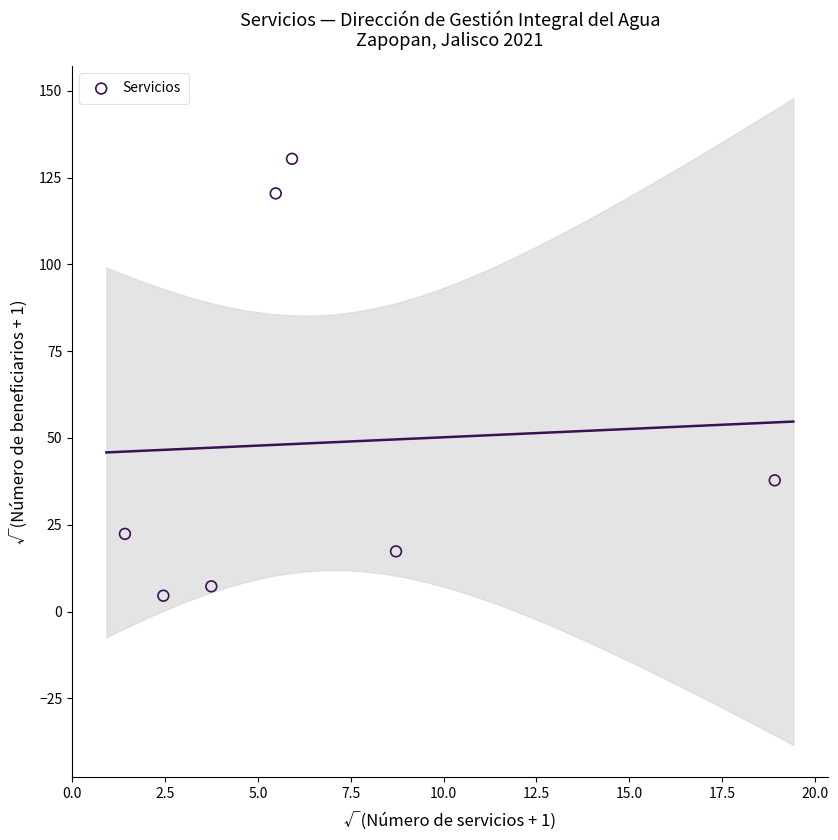

What Y value in the scatter plot is closest to 67?

37.8